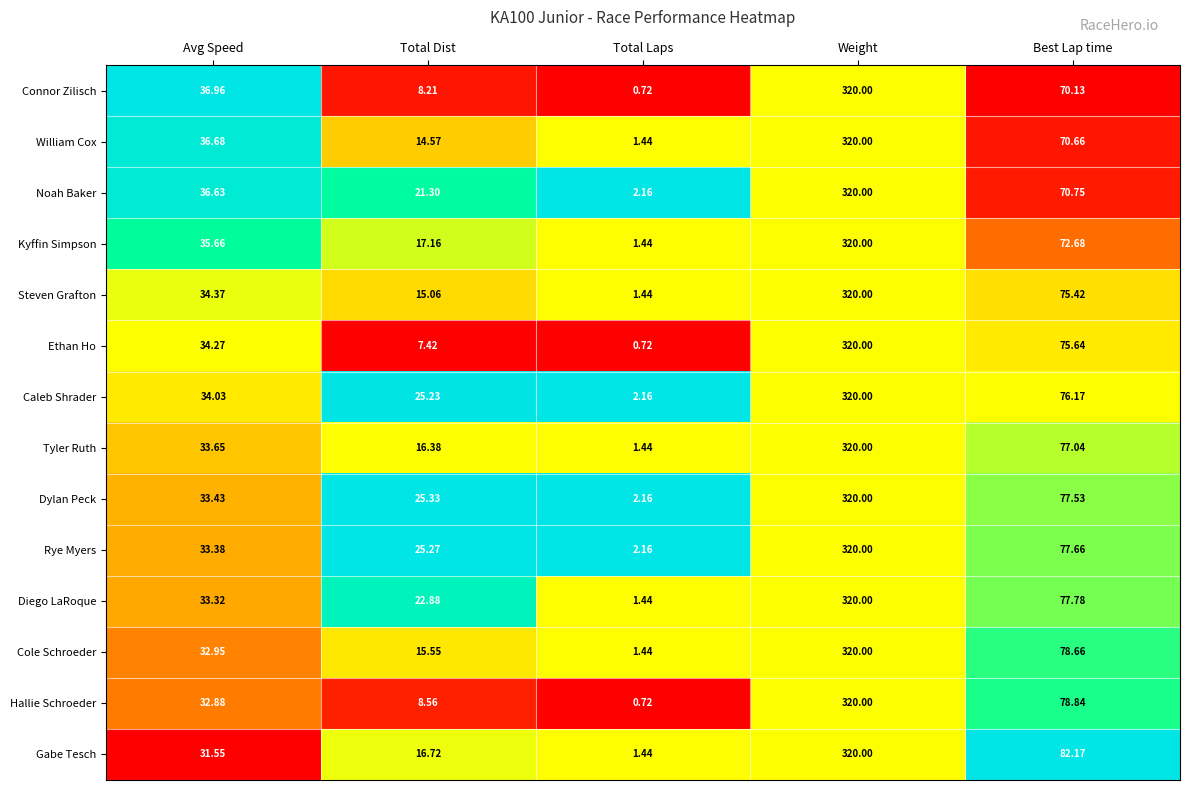

At which category is the sum across all series the highest?

Weight